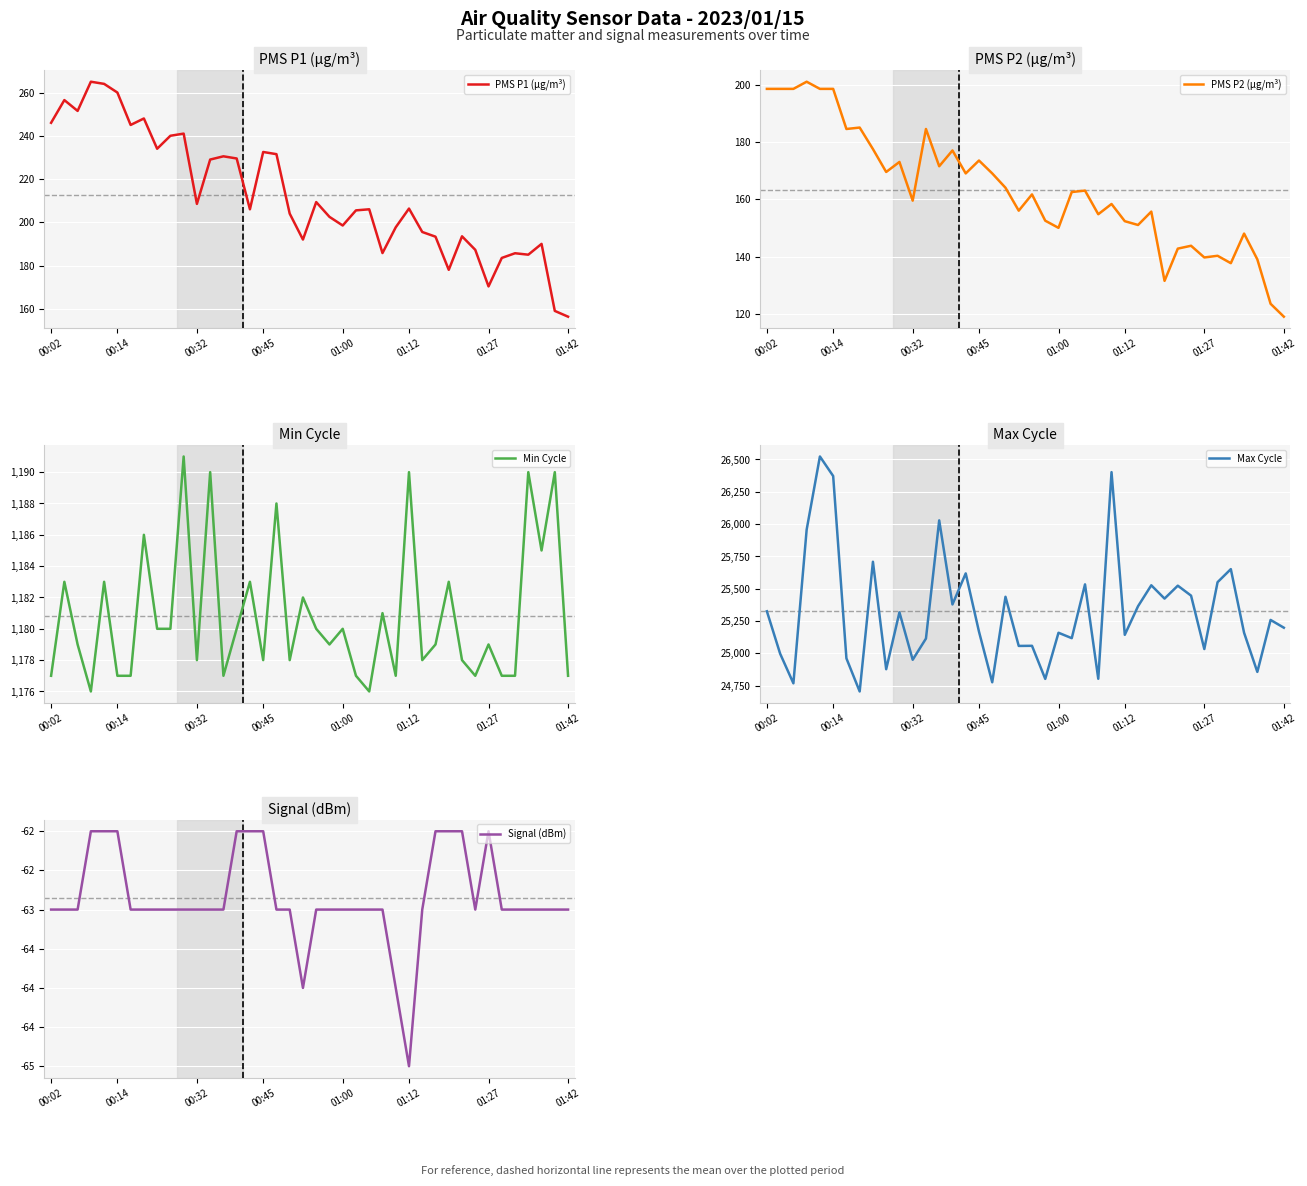

At which label does PMS P1 (µg/m³) reach its minimum?

01:42